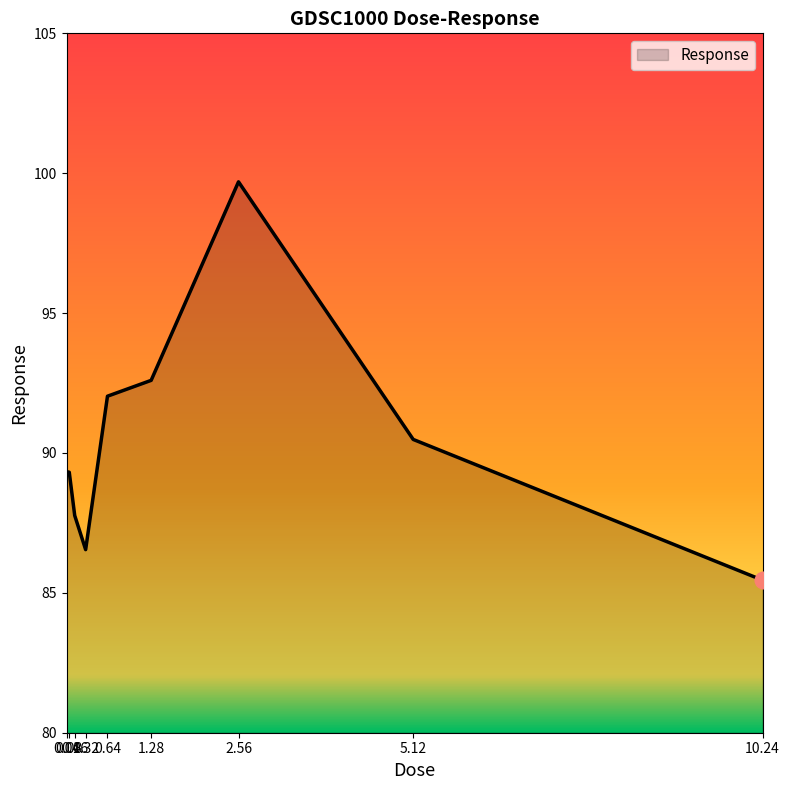

Is it true that the value at 0.16 is 37.3?

False